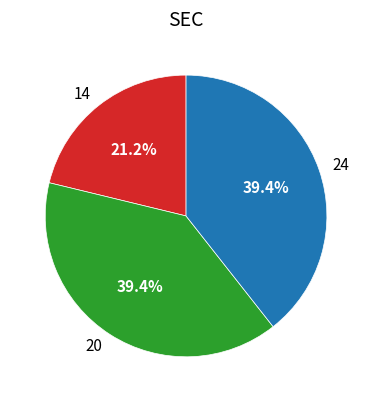

Which slice is the smallest?

14